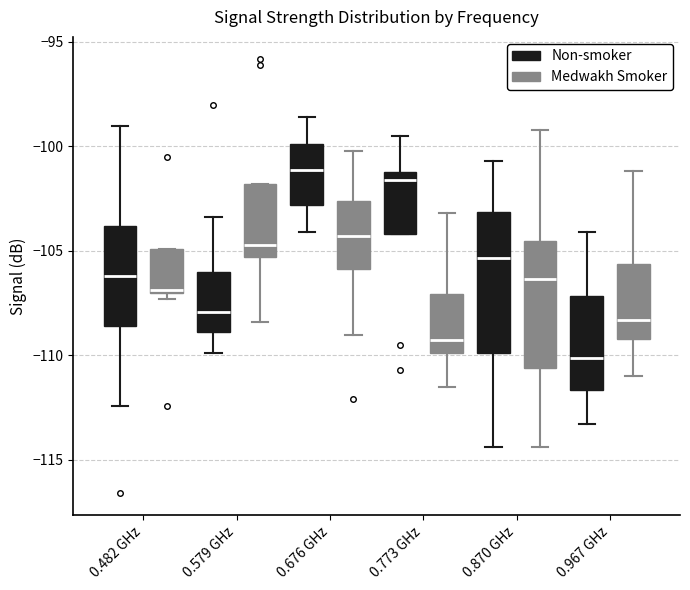

Reading left to right, read every box against the y-axis: the position of its median line, the range the box covers, and the ends of its whiskers. The values are not printed on the chart, so give them approximately, as read against the axis.

0.482 GHz (Non-smoker): median -106.0, box -108.5 to -104.0, whiskers -112.5 to -99.0
0.482 GHz (Medwakh Smoker): median -107.0 (just above the box's lower edge), box -107.0 to -105.0, whiskers -107.5 to -105.0
0.579 GHz (Non-smoker): median -108.0, box -109.0 to -106.0, whiskers -110.0 to -103.5
0.579 GHz (Medwakh Smoker): median -104.5, box -105.5 to -102.0, whiskers -108.5 to -102.0
0.676 GHz (Non-smoker): median -101.0, box -103.0 to -100.0, whiskers -104.0 to -98.5
0.676 GHz (Medwakh Smoker): median -104.5, box -106.0 to -102.5, whiskers -109.0 to -100.0
0.773 GHz (Non-smoker): median -101.5, box -104.0 to -101.0, whiskers -104.0 to -99.5
0.773 GHz (Medwakh Smoker): median -109.0, box -110.0 to -107.0, whiskers -111.5 to -103.0
0.870 GHz (Non-smoker): median -105.5, box -110.0 to -103.0, whiskers -114.5 to -100.5
0.870 GHz (Medwakh Smoker): median -106.5, box -110.5 to -104.5, whiskers -114.5 to -99.0
0.967 GHz (Non-smoker): median -110.0, box -111.5 to -107.0, whiskers -113.5 to -104.0
0.967 GHz (Medwakh Smoker): median -108.5, box -109.0 to -105.5, whiskers -111.0 to -101.0